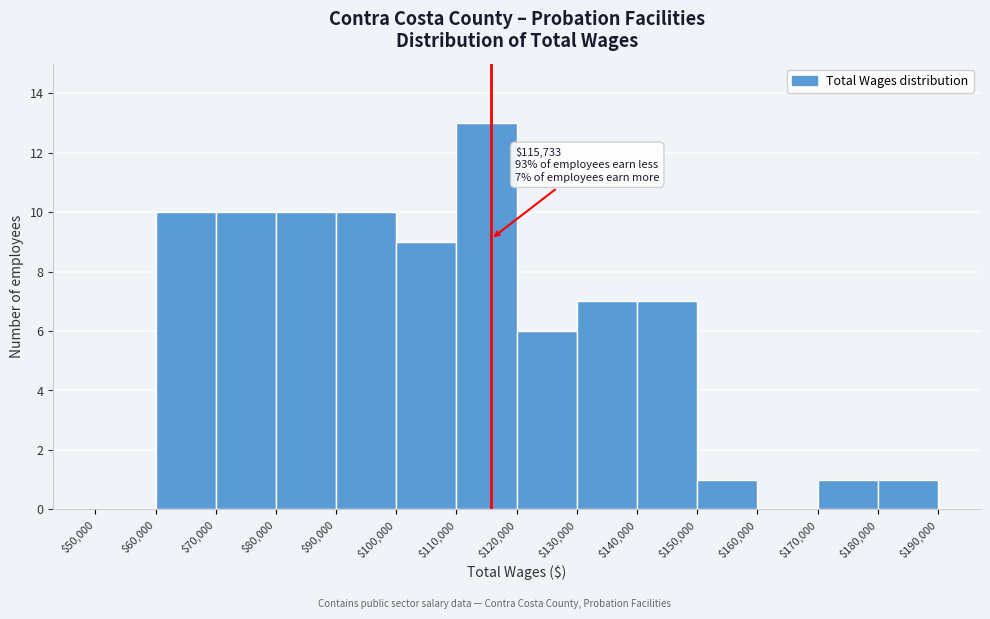

Over which range of the x-axis is the bar tallest?

$110,000 to $120,000